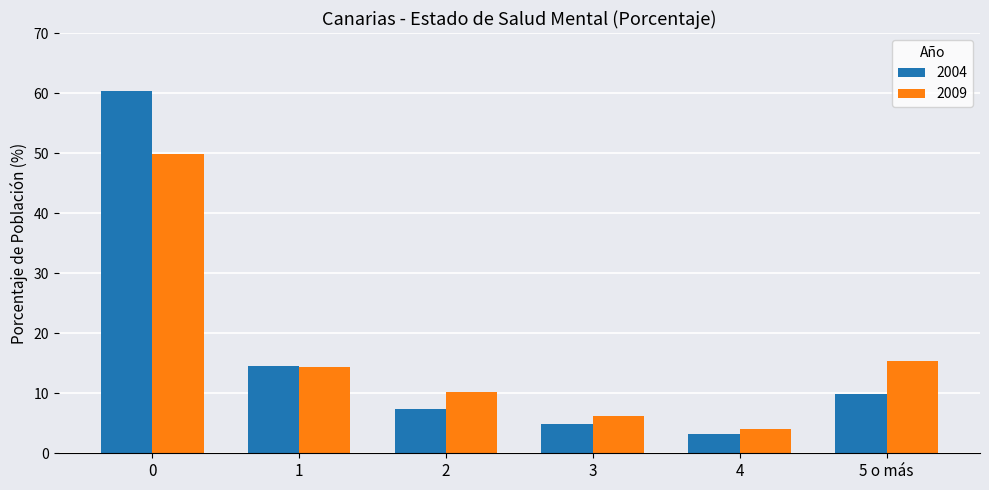

What are all the series names shown in the legend?

2004, 2009